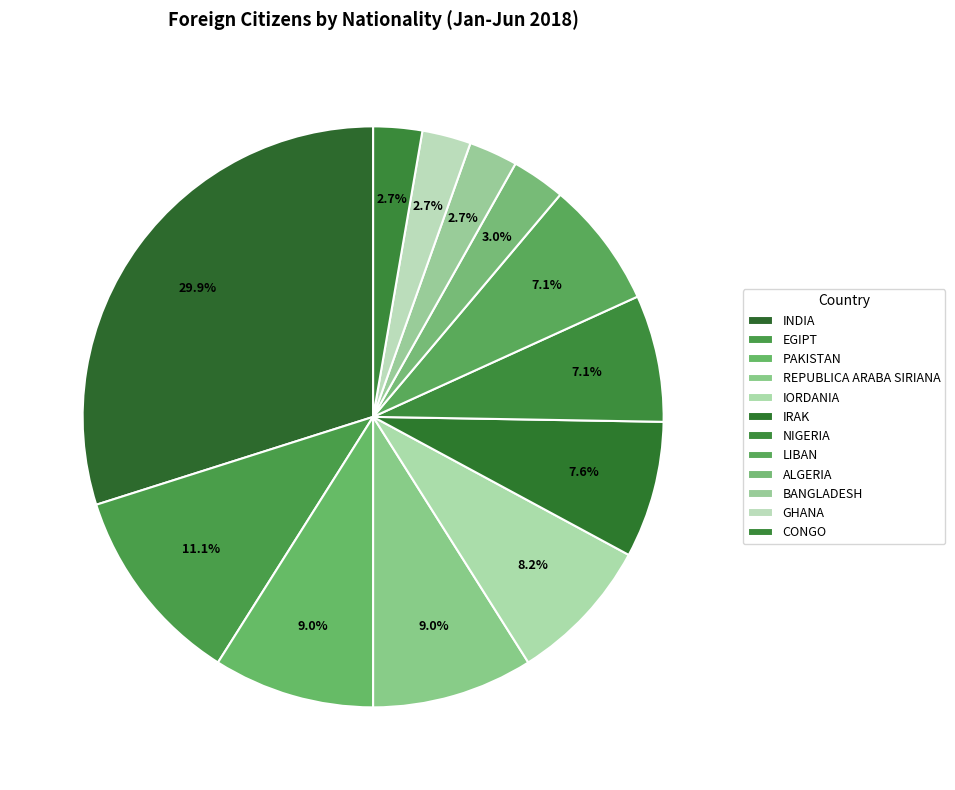

What percentage do ALGERIA and REPUBLICA ARABA SIRIANA together represent?

12.0%